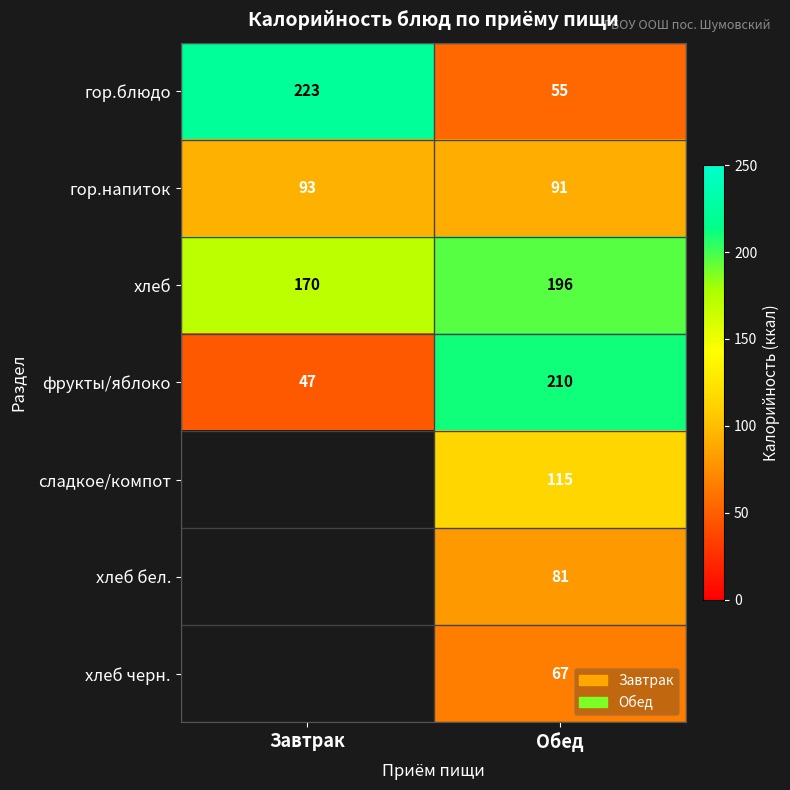

What is the spread (max minus min) of values at Обед?

155